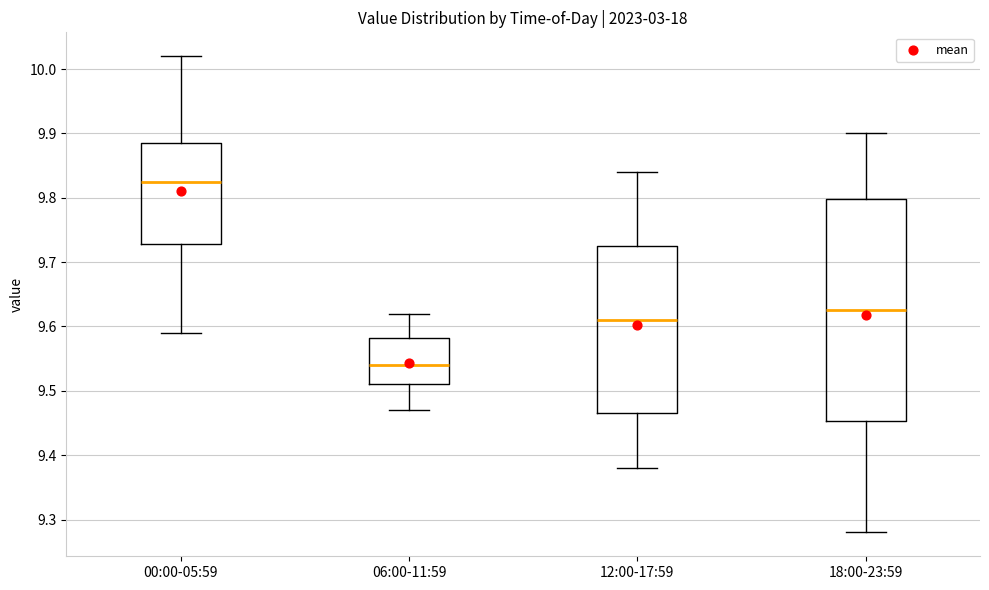

Reading left to right, read every box against the y-axis: the position of its median line, the range the box covers, and the ends of its whiskers. The values are not printed on the chart, so give them approximately, as read against the axis.

00:00-05:59: median 9.83, box 9.73 to 9.89, whiskers 9.59 to 10.02
06:00-11:59: median 9.54, box 9.51 to 9.58, whiskers 9.47 to 9.62
12:00-17:59: median 9.61, box 9.47 to 9.73, whiskers 9.38 to 9.84
18:00-23:59: median 9.63, box 9.45 to 9.80, whiskers 9.28 to 9.90